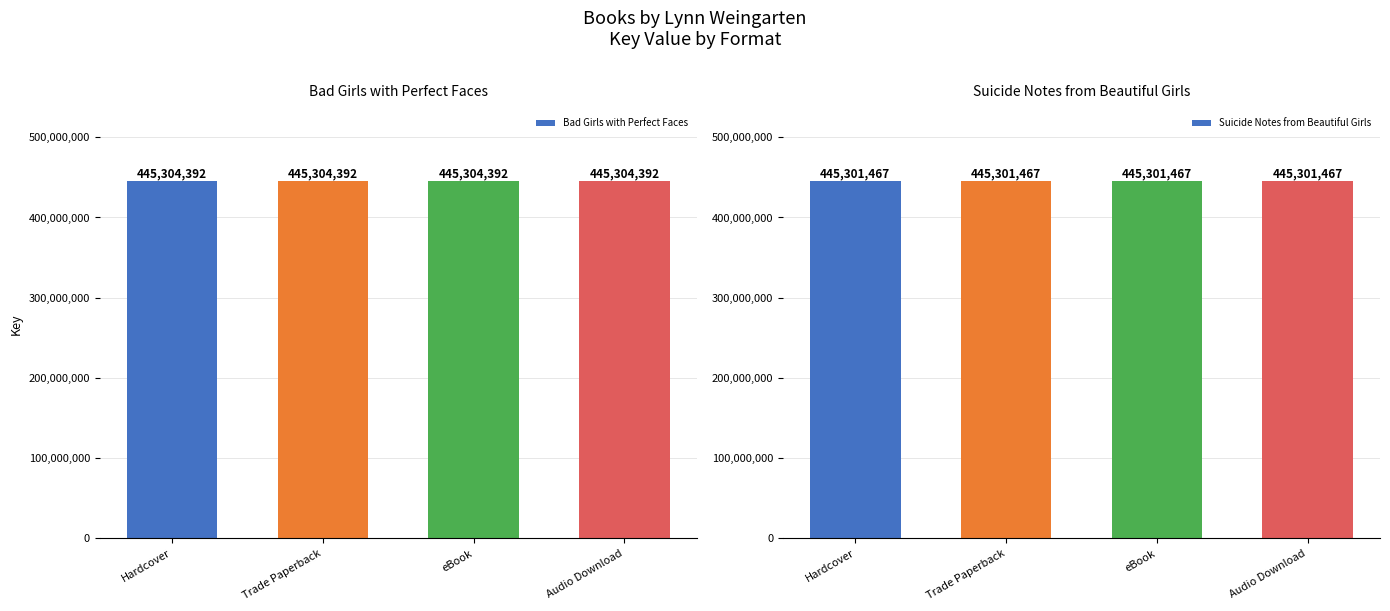

What are all the series names shown in the legend?

Bad Girls with Perfect Faces, Suicide Notes from Beautiful Girls